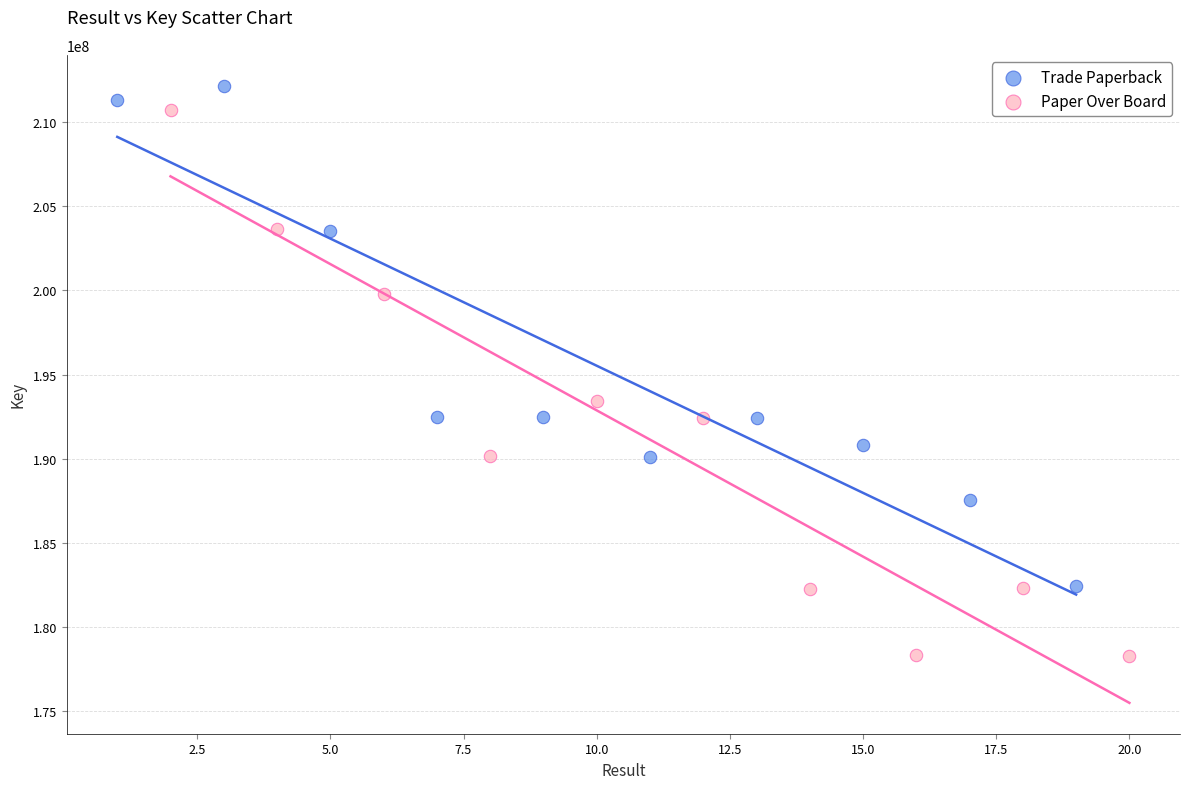

Which series has the largest Y range (max minus min)?

Paper Over Board